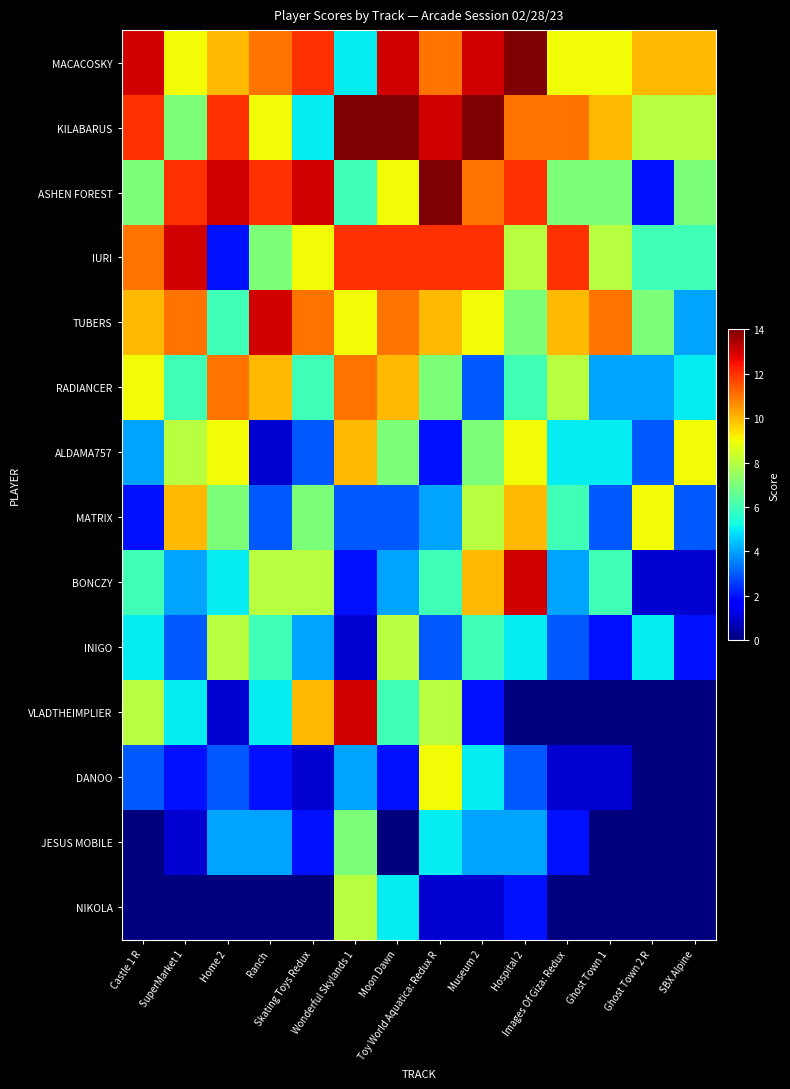

Reading left to right, what are all the values shown in this chart?

MACACOSKY: Castle 1 R=13	SuperMarket 1=9	Home 2=10	Ranch=11	Skating Toys Redux=12	Wonderful Skylands 1=5	Moon Dawn=13	Toy World Aquatica: Redux R=11	Museum 2=13	Hospital 2=14	Images Of Giza: Redux=9	Ghost Town 1=9	Ghost Town 2 R=10	SBX Alpine=10
KILABARUS: Castle 1 R=12	SuperMarket 1=7	Home 2=12	Ranch=9	Skating Toys Redux=5	Wonderful Skylands 1=14	Moon Dawn=14	Toy World Aquatica: Redux R=13	Museum 2=14	Hospital 2=11	Images Of Giza: Redux=11	Ghost Town 1=10	Ghost Town 2 R=8	SBX Alpine=8
ASHEN FOREST: Castle 1 R=7	SuperMarket 1=12	Home 2=13	Ranch=12	Skating Toys Redux=13	Wonderful Skylands 1=6	Moon Dawn=9	Toy World Aquatica: Redux R=14	Museum 2=11	Hospital 2=12	Images Of Giza: Redux=7	Ghost Town 1=7	Ghost Town 2 R=2	SBX Alpine=7
IURI: Castle 1 R=11	SuperMarket 1=13	Home 2=2	Ranch=7	Skating Toys Redux=9	Wonderful Skylands 1=12	Moon Dawn=12	Toy World Aquatica: Redux R=12	Museum 2=12	Hospital 2=8	Images Of Giza: Redux=12	Ghost Town 1=8	Ghost Town 2 R=6	SBX Alpine=6
TUBERS: Castle 1 R=10	SuperMarket 1=11	Home 2=6	Ranch=13	Skating Toys Redux=11	Wonderful Skylands 1=9	Moon Dawn=11	Toy World Aquatica: Redux R=10	Museum 2=9	Hospital 2=7	Images Of Giza: Redux=10	Ghost Town 1=11	Ghost Town 2 R=7	SBX Alpine=4
RADIANCER: Castle 1 R=9	SuperMarket 1=6	Home 2=11	Ranch=10	Skating Toys Redux=6	Wonderful Skylands 1=11	Moon Dawn=10	Toy World Aquatica: Redux R=7	Museum 2=3	Hospital 2=6	Images Of Giza: Redux=8	Ghost Town 1=4	Ghost Town 2 R=4	SBX Alpine=5
ALDAMA757: Castle 1 R=4	SuperMarket 1=8	Home 2=9	Ranch=1	Skating Toys Redux=3	Wonderful Skylands 1=10	Moon Dawn=7	Toy World Aquatica: Redux R=2	Museum 2=7	Hospital 2=9	Images Of Giza: Redux=5	Ghost Town 1=5	Ghost Town 2 R=3	SBX Alpine=9
MATRIX: Castle 1 R=2	SuperMarket 1=10	Home 2=7	Ranch=3	Skating Toys Redux=7	Wonderful Skylands 1=3	Moon Dawn=3	Toy World Aquatica: Redux R=4	Museum 2=8	Hospital 2=10	Images Of Giza: Redux=6	Ghost Town 1=3	Ghost Town 2 R=9	SBX Alpine=3
BONCZY: Castle 1 R=6	SuperMarket 1=4	Home 2=5	Ranch=8	Skating Toys Redux=8	Wonderful Skylands 1=2	Moon Dawn=4	Toy World Aquatica: Redux R=6	Museum 2=10	Hospital 2=13	Images Of Giza: Redux=4	Ghost Town 1=6	Ghost Town 2 R=1	SBX Alpine=1
INIGO: Castle 1 R=5	SuperMarket 1=3	Home 2=8	Ranch=6	Skating Toys Redux=4	Wonderful Skylands 1=1	Moon Dawn=8	Toy World Aquatica: Redux R=3	Museum 2=6	Hospital 2=5	Images Of Giza: Redux=3	Ghost Town 1=2	Ghost Town 2 R=5	SBX Alpine=2
VLADTHEIMPLIER: Castle 1 R=8	SuperMarket 1=5	Home 2=1	Ranch=5	Skating Toys Redux=10	Wonderful Skylands 1=13	Moon Dawn=6	Toy World Aquatica: Redux R=8	Museum 2=2	Hospital 2=0	Images Of Giza: Redux=0	Ghost Town 1=0	Ghost Town 2 R=0	SBX Alpine=0
DANOO: Castle 1 R=3	SuperMarket 1=2	Home 2=3	Ranch=2	Skating Toys Redux=1	Wonderful Skylands 1=4	Moon Dawn=2	Toy World Aquatica: Redux R=9	Museum 2=5	Hospital 2=3	Images Of Giza: Redux=1	Ghost Town 1=1	Ghost Town 2 R=0	SBX Alpine=0
JESUS MOBILE: Castle 1 R=0	SuperMarket 1=1	Home 2=4	Ranch=4	Skating Toys Redux=2	Wonderful Skylands 1=7	Moon Dawn=0	Toy World Aquatica: Redux R=5	Museum 2=4	Hospital 2=4	Images Of Giza: Redux=2	Ghost Town 1=0	Ghost Town 2 R=0	SBX Alpine=0
NIKOLA: Castle 1 R=0	SuperMarket 1=0	Home 2=0	Ranch=0	Skating Toys Redux=0	Wonderful Skylands 1=8	Moon Dawn=5	Toy World Aquatica: Redux R=1	Museum 2=1	Hospital 2=2	Images Of Giza: Redux=0	Ghost Town 1=0	Ghost Town 2 R=0	SBX Alpine=0